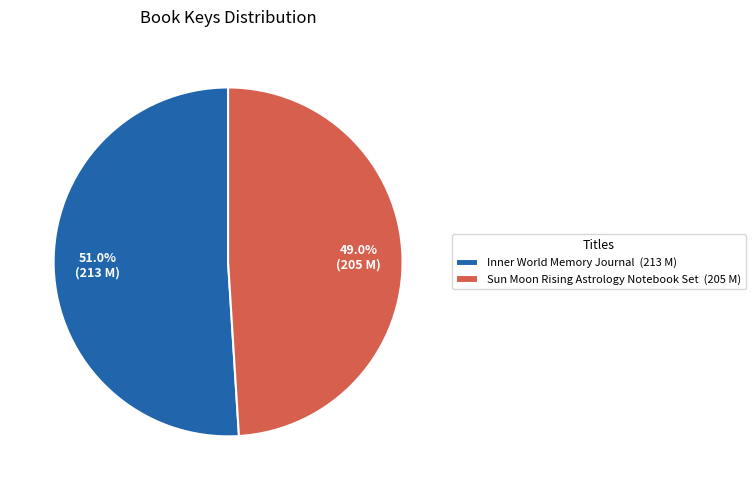

Between Sun Moon Rising Astrology Notebook Set and Inner World Memory Journal, which is larger?

Inner World Memory Journal